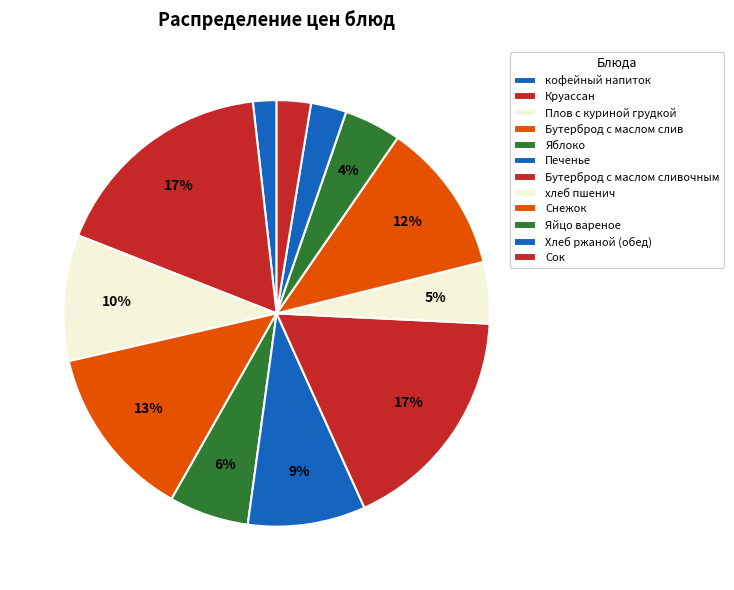

What is the total percentage of Плов с куриной грудкой and Печенье?

18.5%